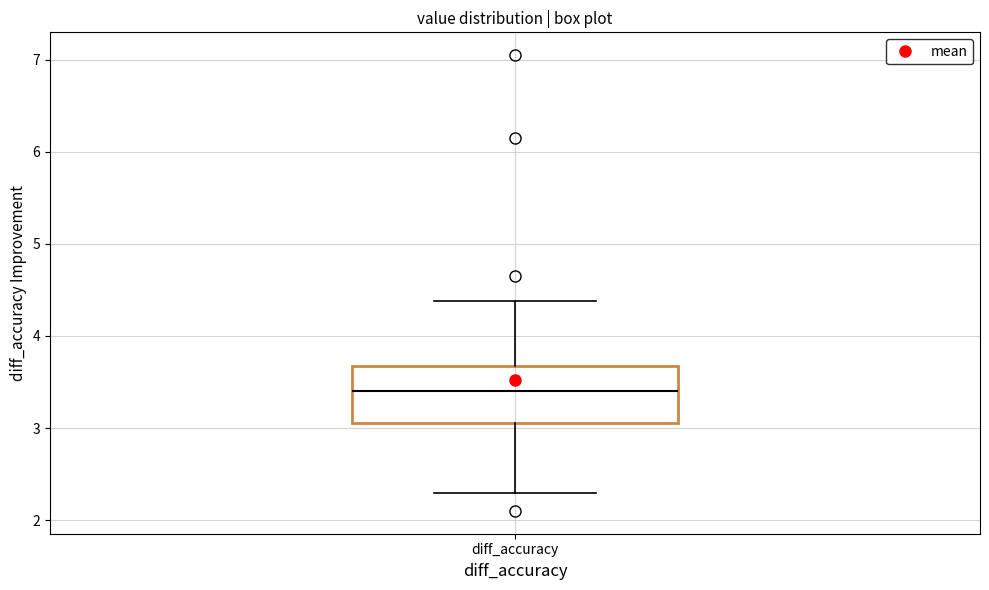

Read this box plot against the y-axis: the position of the median line, the range covered by the box, and the ends of both whiskers. The values are not printed on the chart, so give them approximately, as read against the axis.

median 3.4, box 3.1 to 3.7, whiskers 2.3 to 4.4